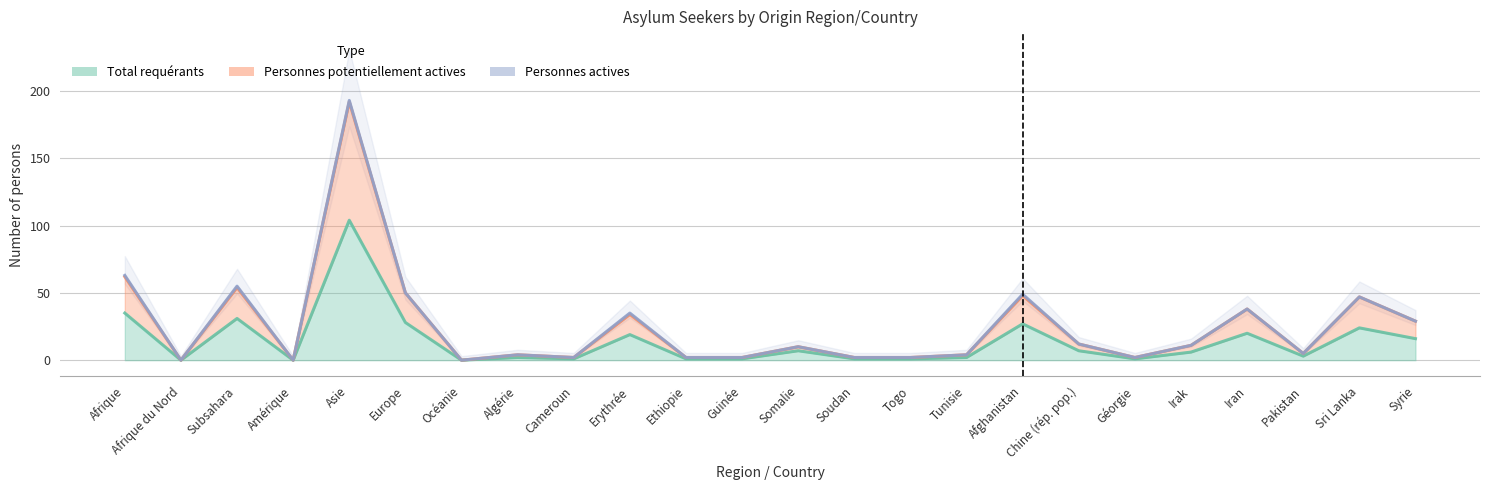

Is it true that Personnes potentiellement actives equals 2 at Cameroun?

True